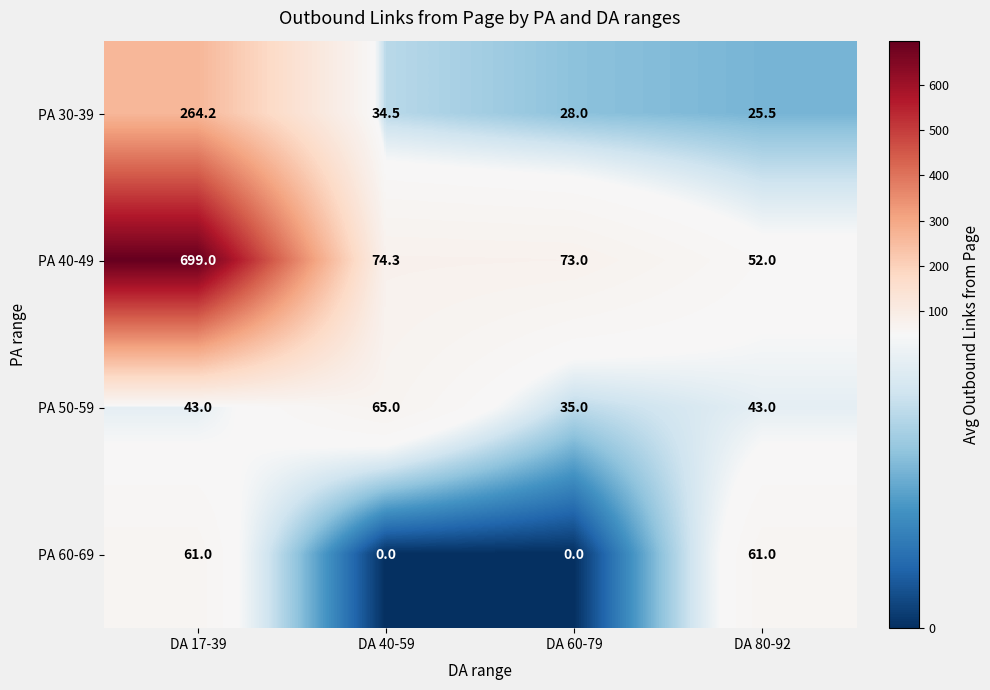

What is the total value across all series at DA 80-92?

181.5